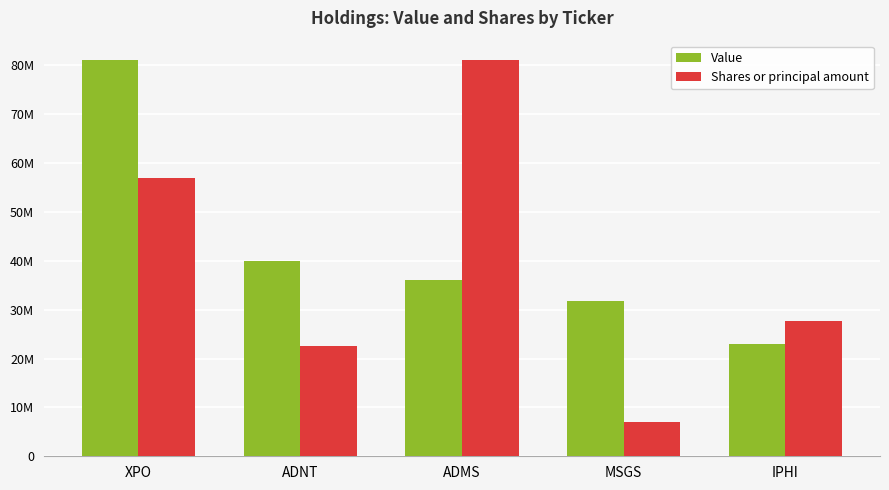

Reading right to left, transcribe all the data shown in this chart.

Value: IPHI=23000000.0	MSGS=31681000.0	ADMS=36020000.0	ADNT=39872000.0	XPO=80978000.0
Shares or principal amount: IPHI=27580009.0	MSGS=7042397.1	ADMS=80978000.0	ADNT=22593334.0	XPO=56859603.4